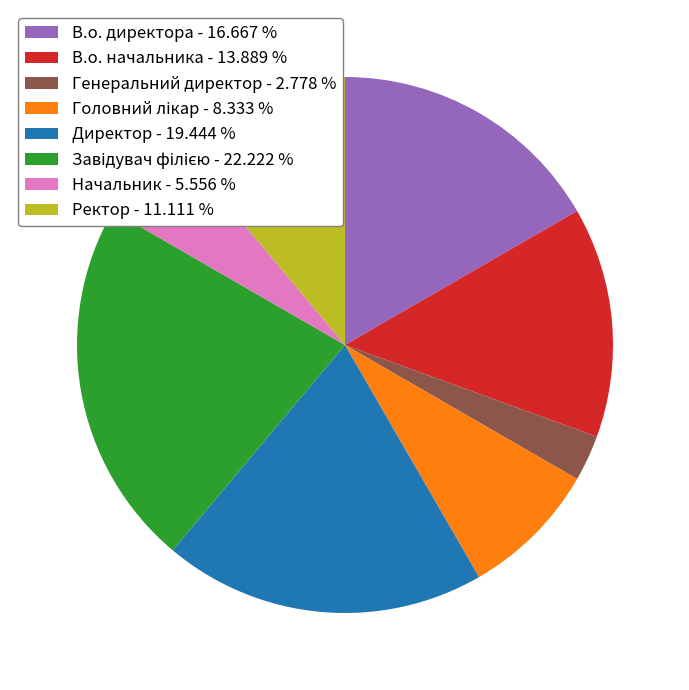

Between Начальник - 5.556 % and Ректор - 11.111 %, which is larger?

Ректор - 11.111 %